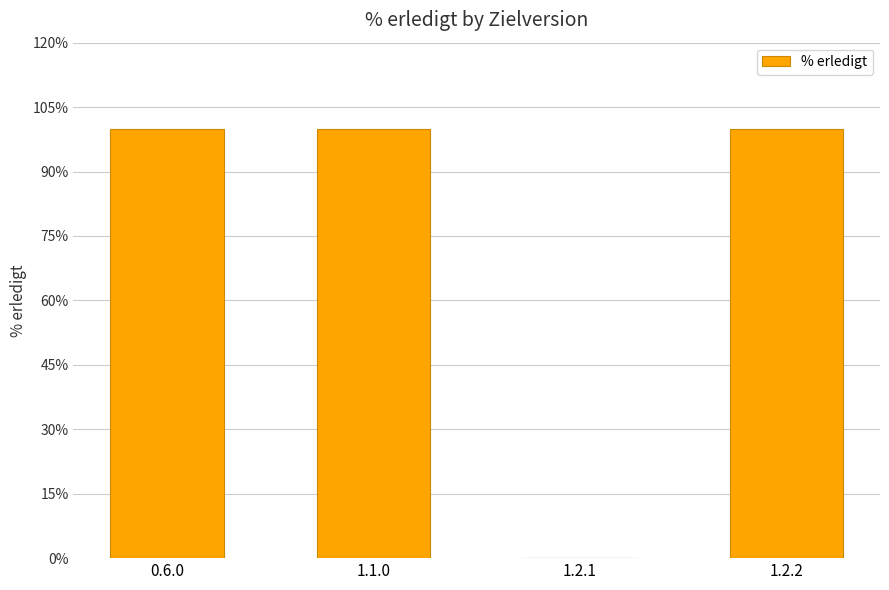

What is the sum of all values?

300